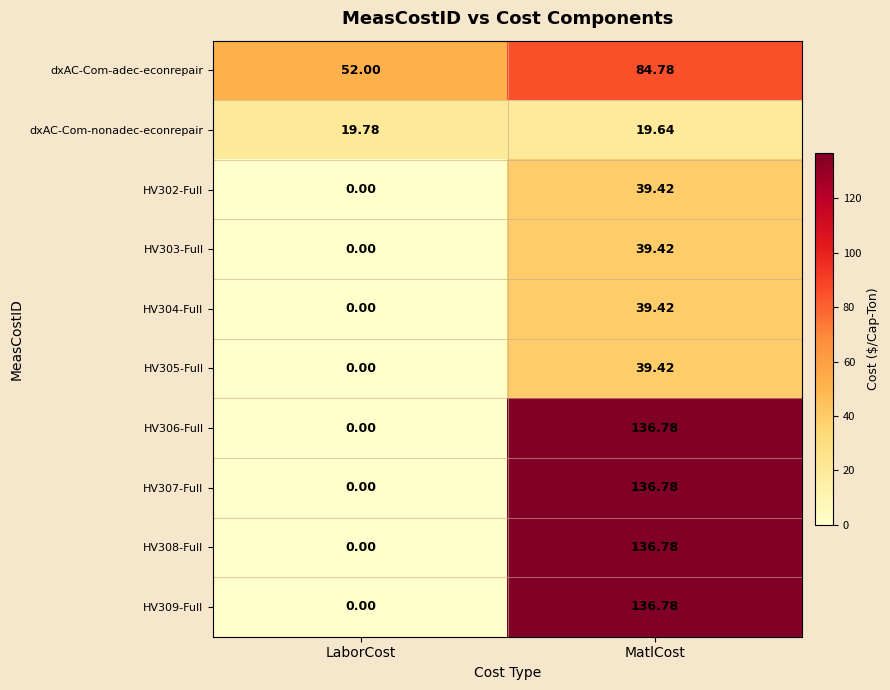

What is the difference between the highest and lowest values at LaborCost?

52.0